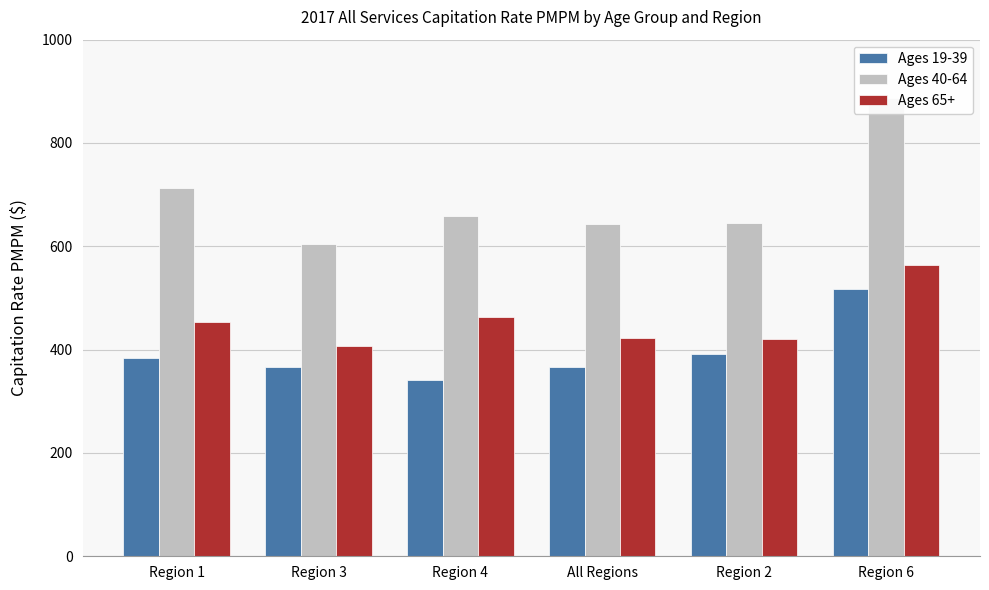

Which series has the largest range (max minus min)?

Ages 40-64